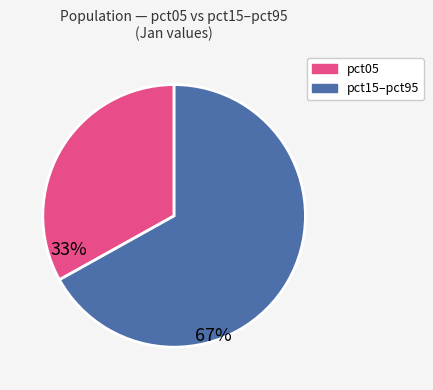

Is there a majority slice in this chart?

Yes